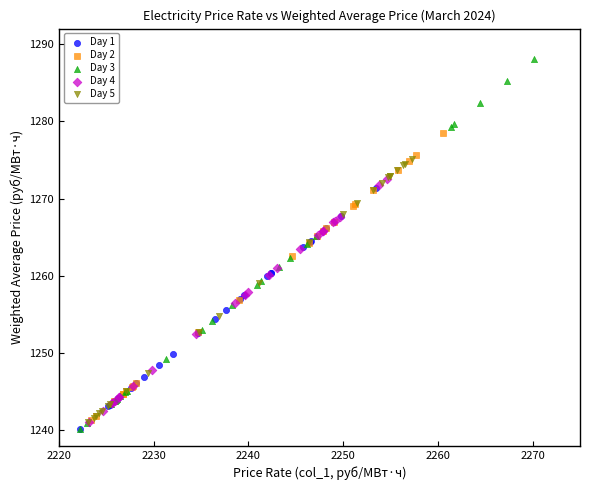

Which series contains the highest Y value?

Day 3